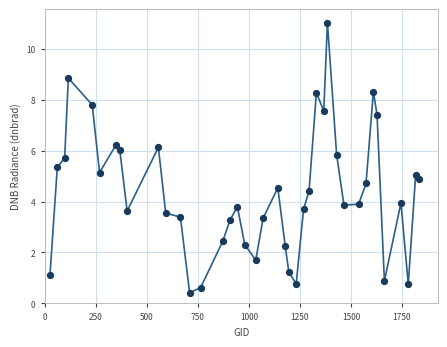

What is the smallest value displayed?

0.4